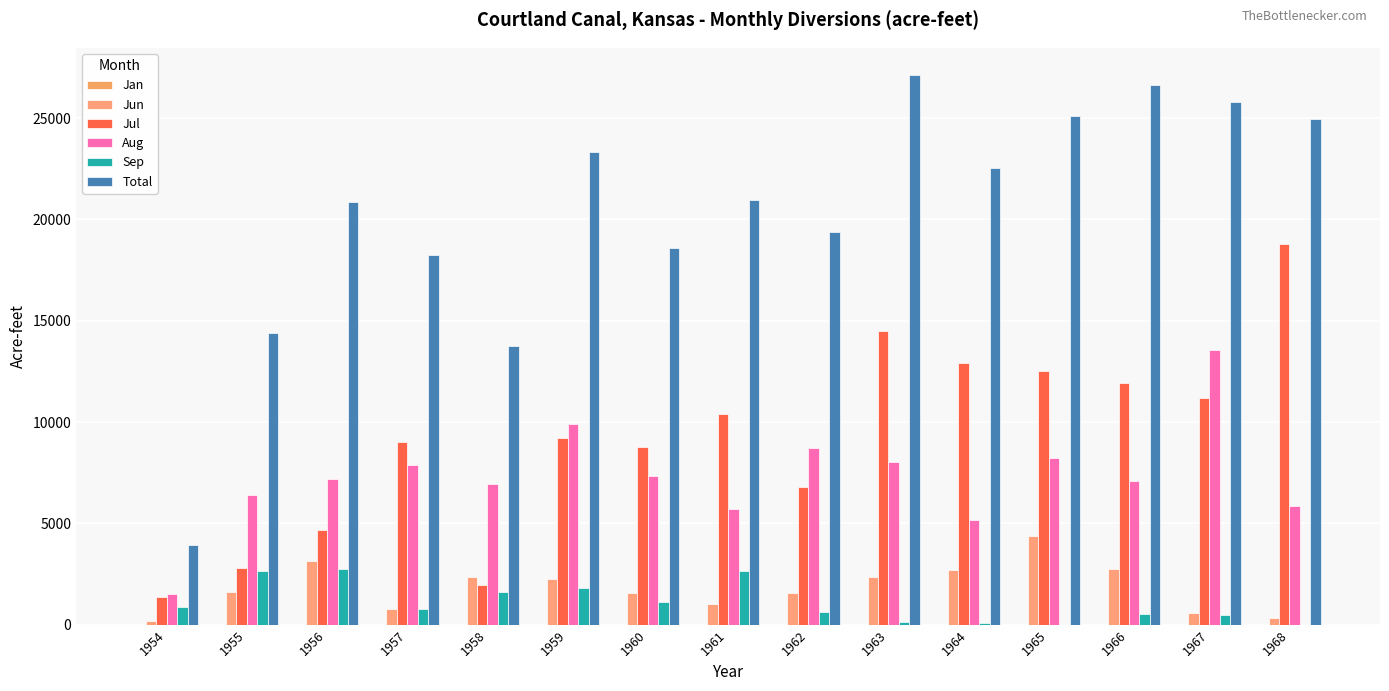

What is the difference between the Sep values at 1962 and 1963?

520